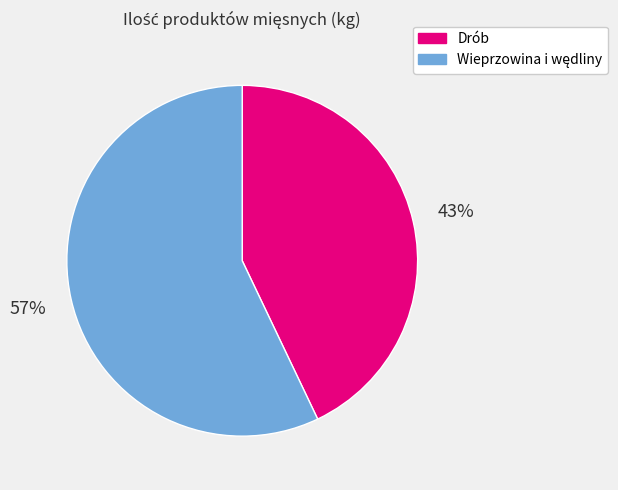

What percentage is the Drób slice, to the nearest percent?

43%